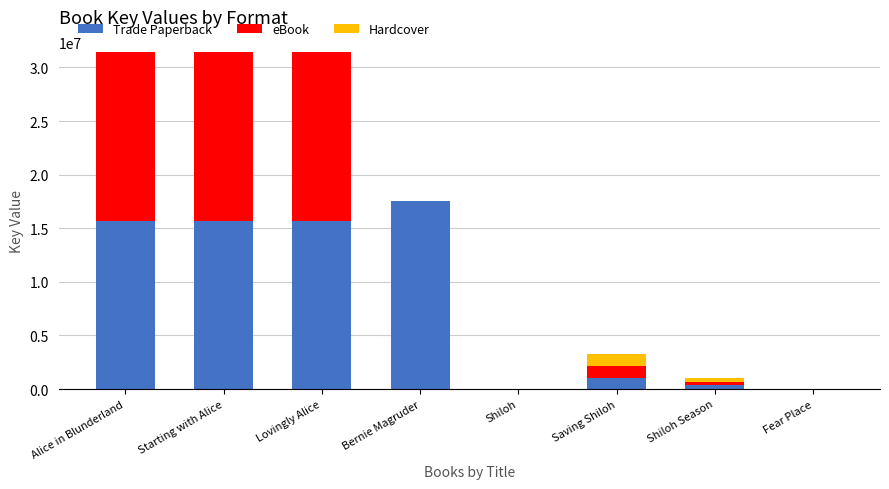

The Trade Paperback series shows 29588270 at Bernie Magruder. True or false?

False